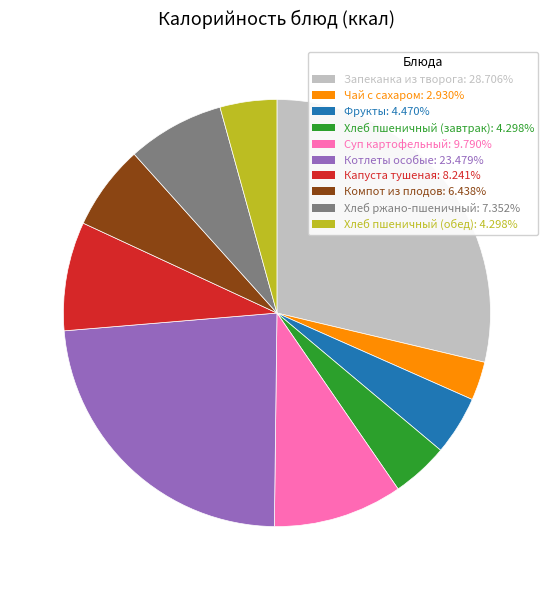

Is it true that Чай с сахаром is 3% of the pie?

True